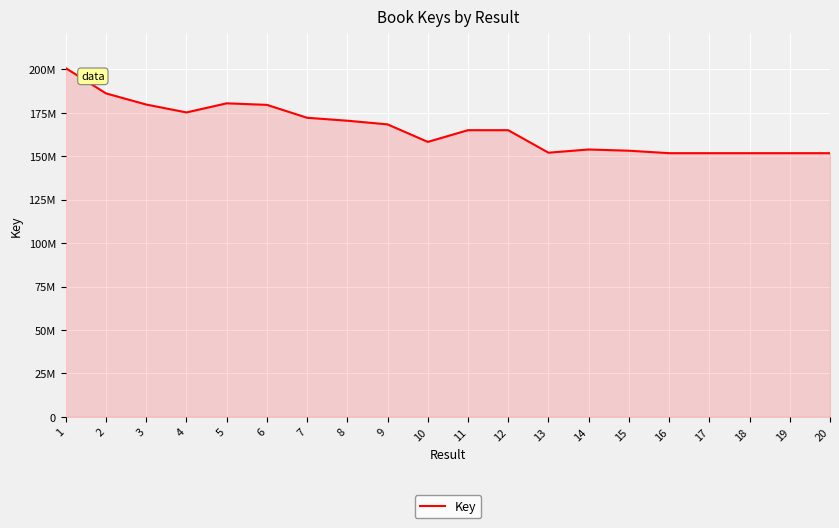

Does the chart have visible grid lines?

Yes